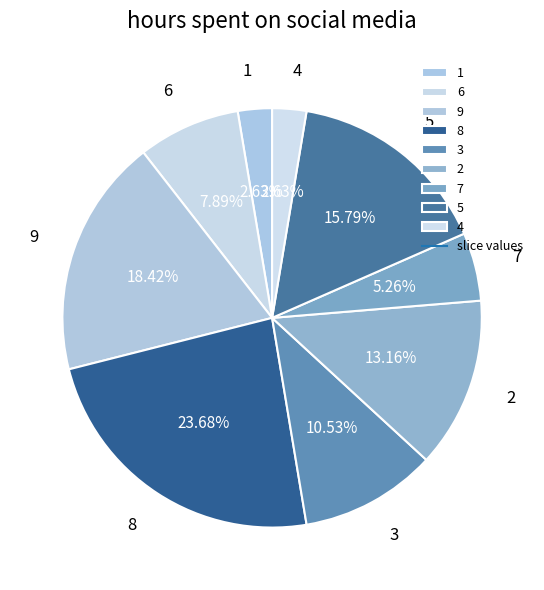

Approximately how many times larger is the value at 1 compared to 4?

1.0